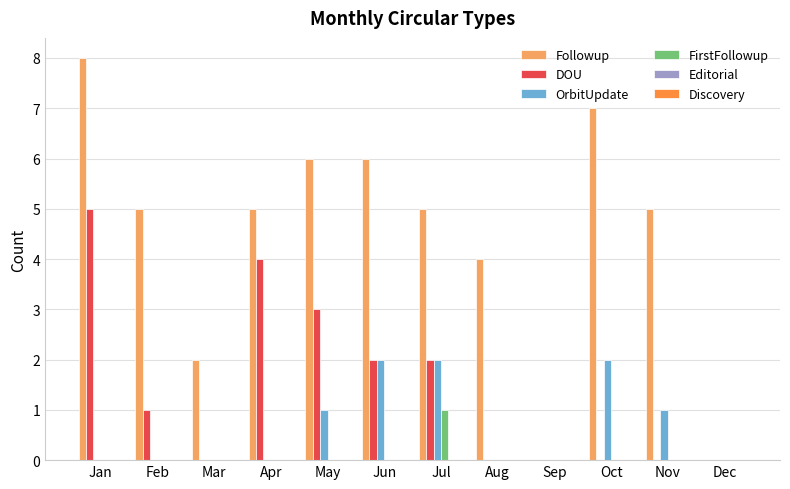

At which label does Followup reach its peak?

Jan